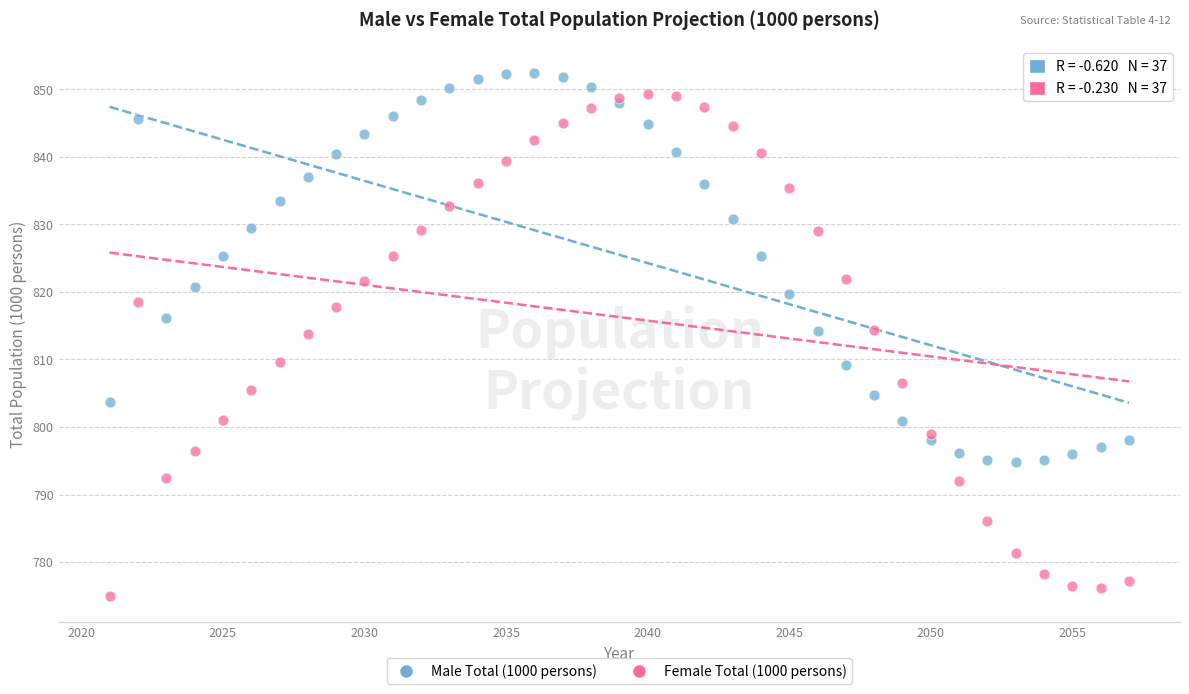

What are all the series names shown in the legend?

Male Total (1000 persons), Female Total (1000 persons)